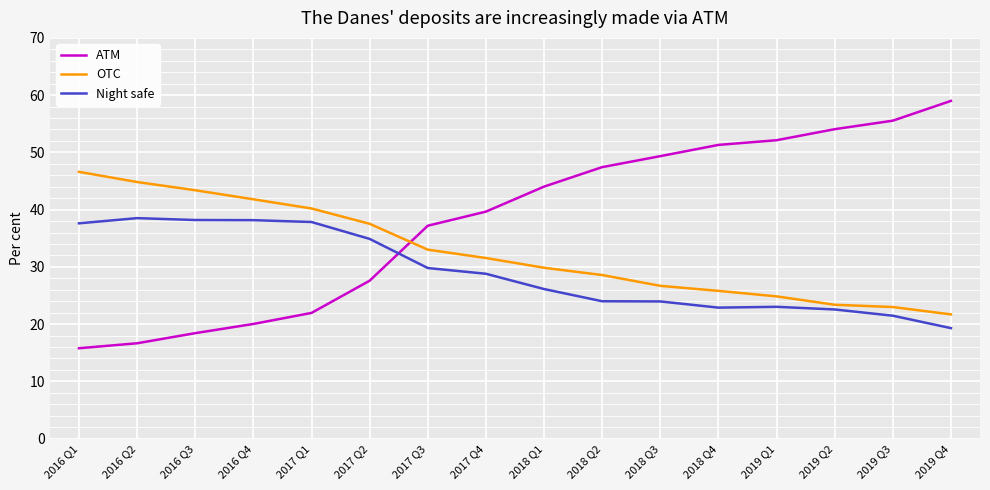

What is the spread (max minus min) of values at 2017 Q1?

18.2